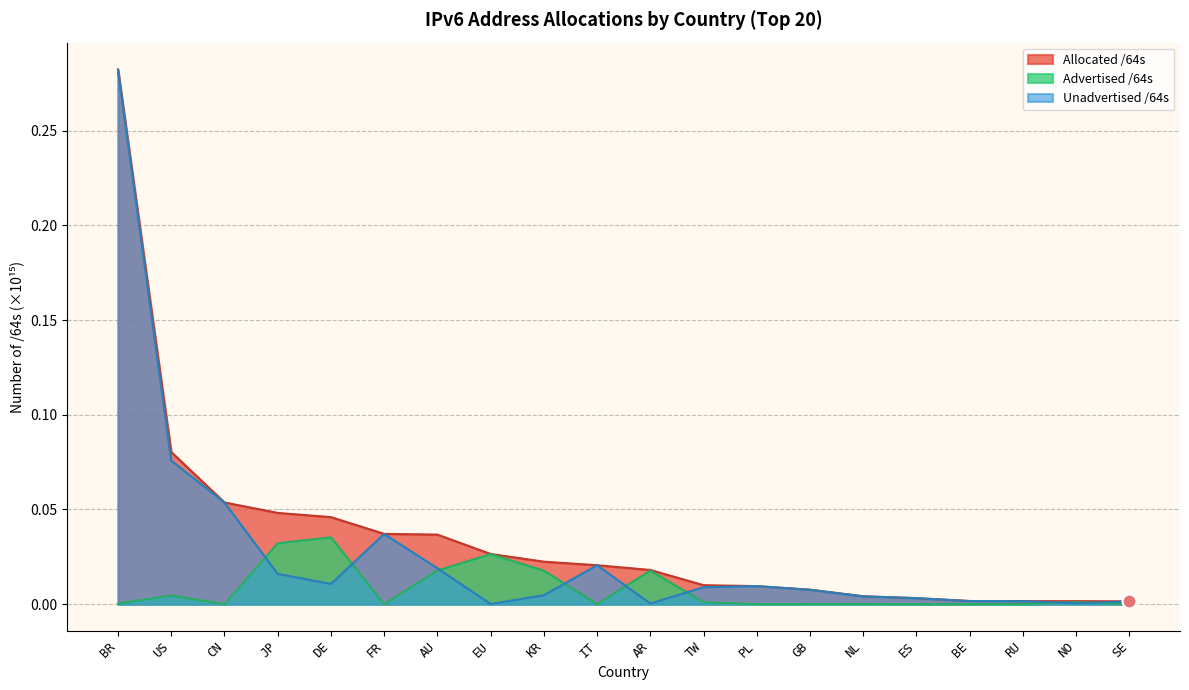

Rank the series by their average value, from lowest to highest.

Advertised /64s, Unadvertised /64s, Allocated /64s